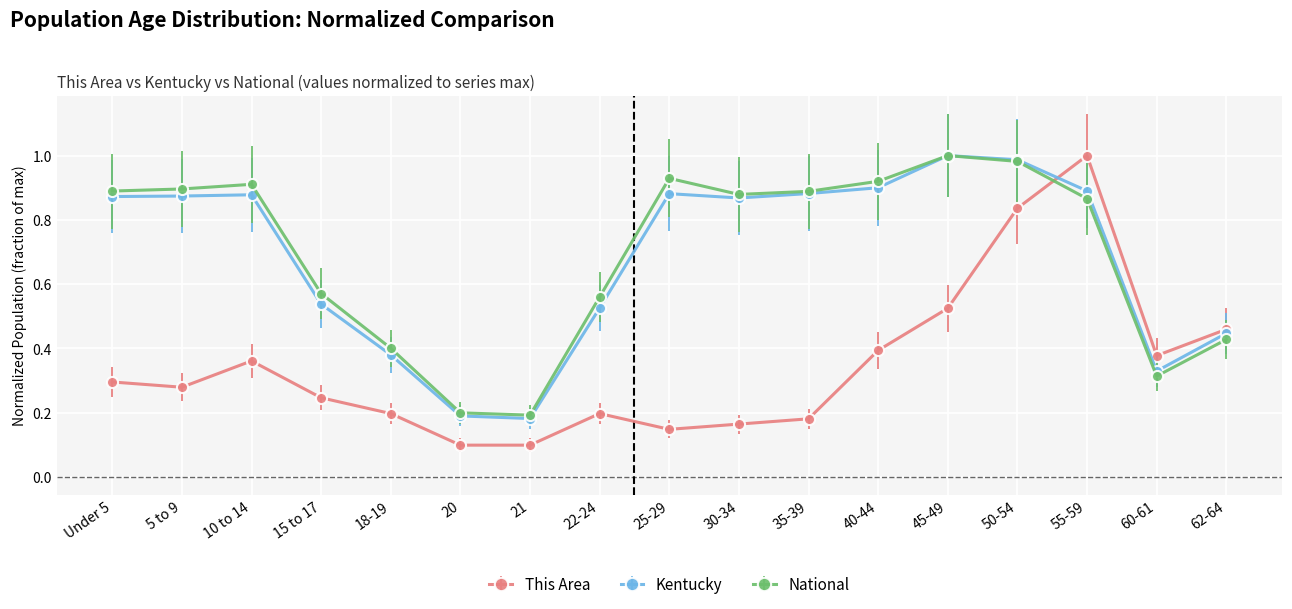

Between which two adjacent categories do This Area and Kentucky first intersect?

50-54 and 55-59